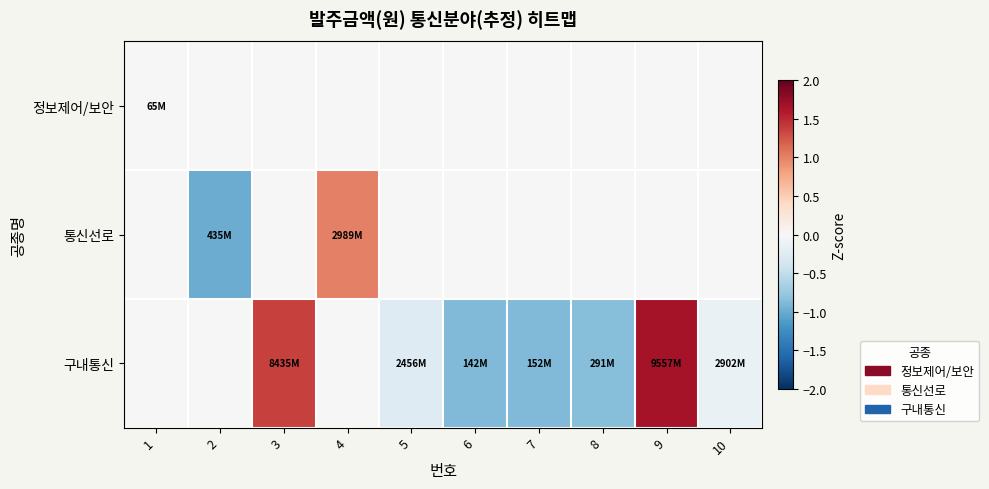

Reading right to left, transcribe all the data shown in this chart.

정보제어/보안: 10=0.0	9=0.0	8=0.0	7=0.0	6=0.0	5=0.0	4=0.0	3=0.0	2=0.0	1=0.0
통신선로: 10=0.0	9=0.0	8=0.0	7=0.0	6=0.0	5=0.0	4=1.0	3=0.0	2=-1.0	1=0.0
구내통신: 10=-0.1	9=1.7	8=-0.8	7=-0.9	6=-0.9	5=-0.3	4=0.0	3=1.4	2=0.0	1=0.0